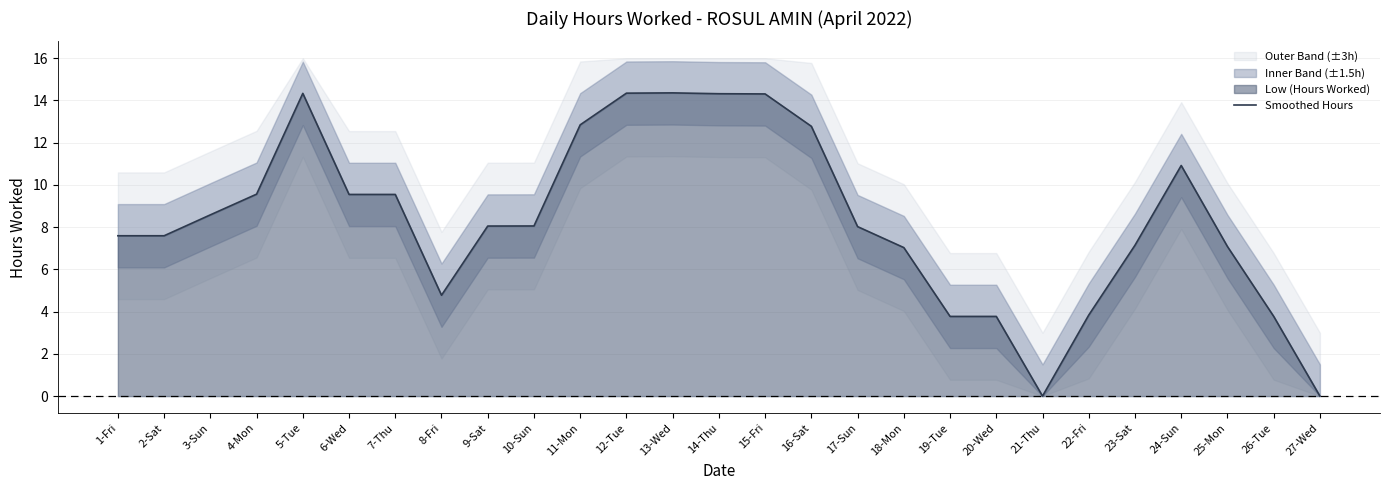

Between 10-Sun and 19-Tue, which is larger?

10-Sun